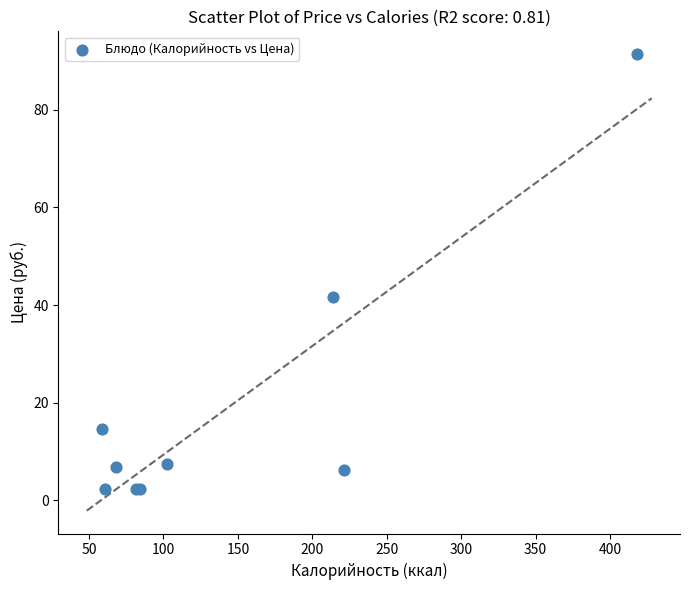

What Y value in the scatter plot is closest to 46?

41.7